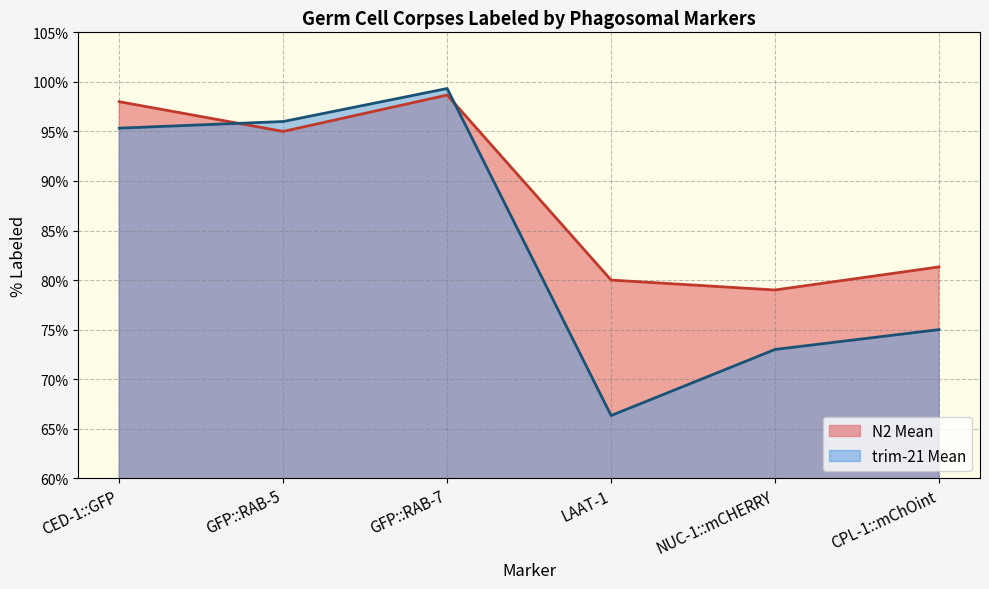

Which category has the lowest value across all series?

LAAT-1